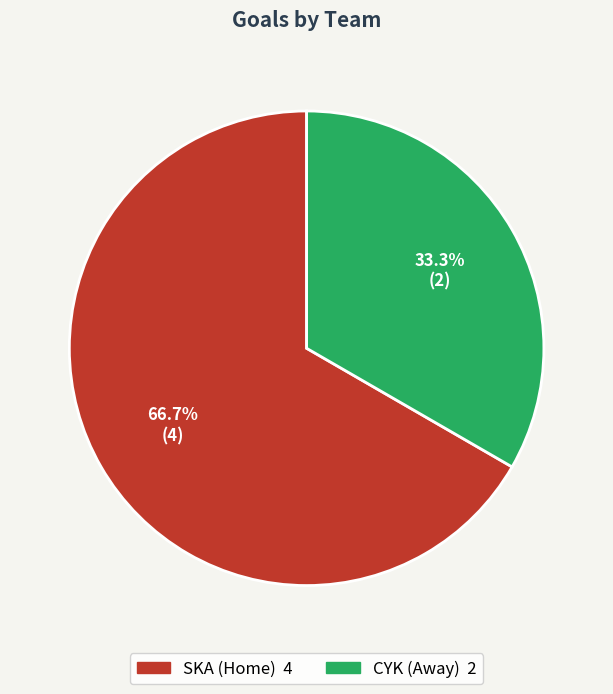

Is the sum of SKA (Home) and CYK (Away) greater than half?

Yes